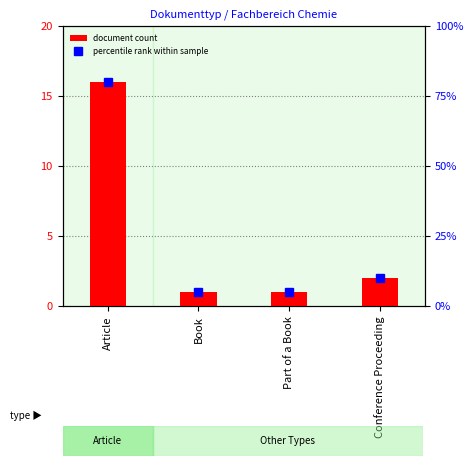

The value of document count at Conference Proceeding is 2. True or false?

True